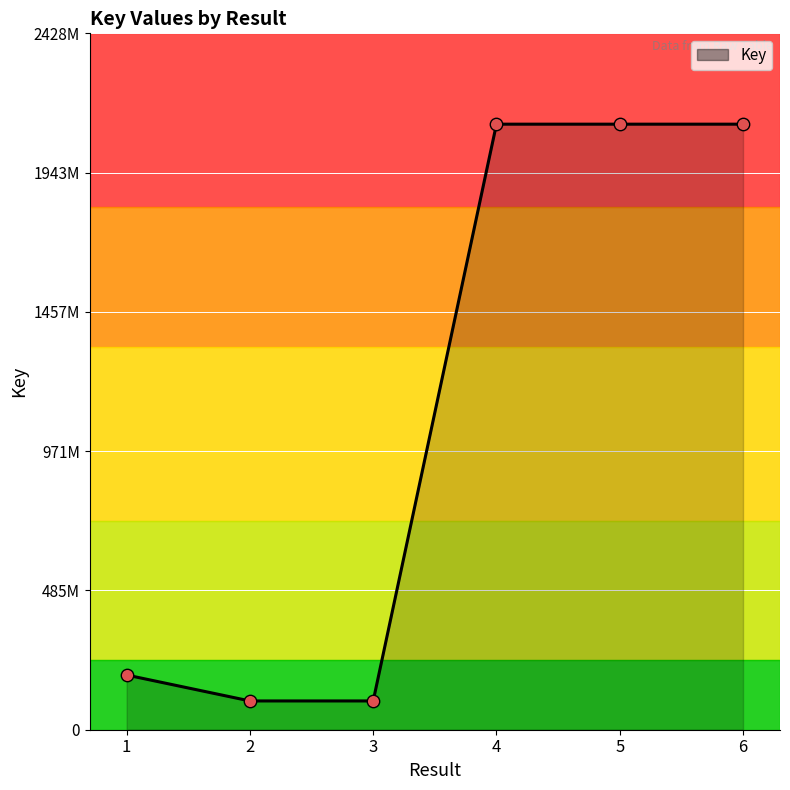

Between 5 and 4, which is larger?

4